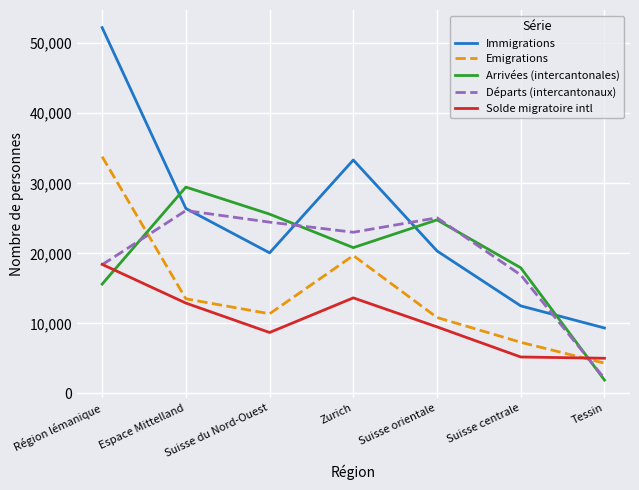

Rank the series by their maximum value, from lowest to highest.

Solde migratoire intl, Départs (intercantonaux), Arrivées (intercantonales), Emigrations, Immigrations